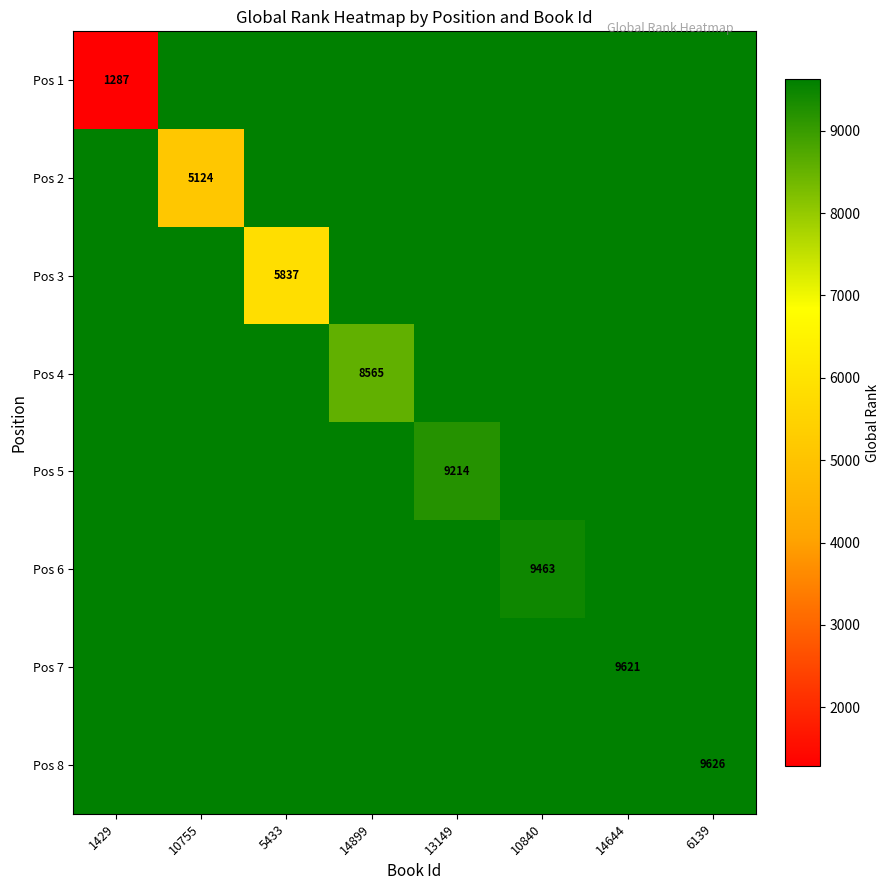

True or false: Pos 4 has a value of 13256 at 14899.

False